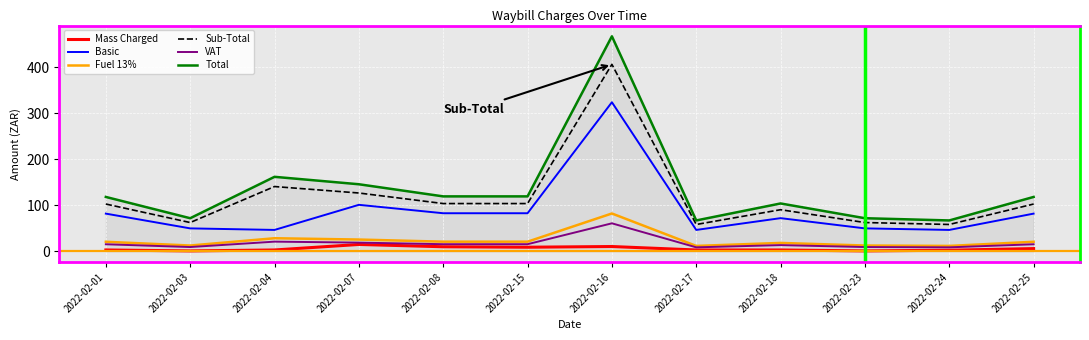

True or false: Total and VAT cross at least once.

False